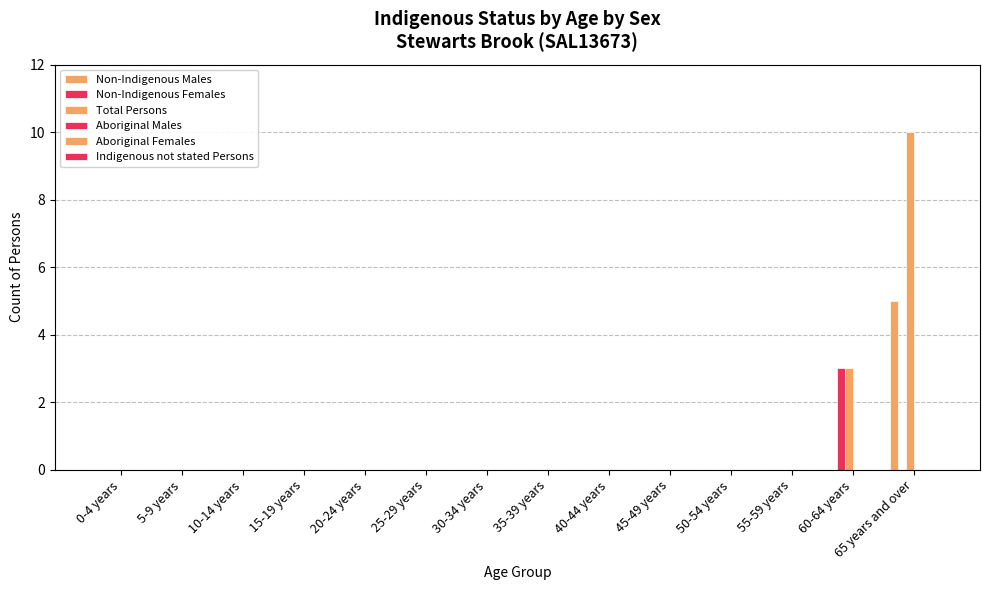

Does the chart contain stacked bars?

No